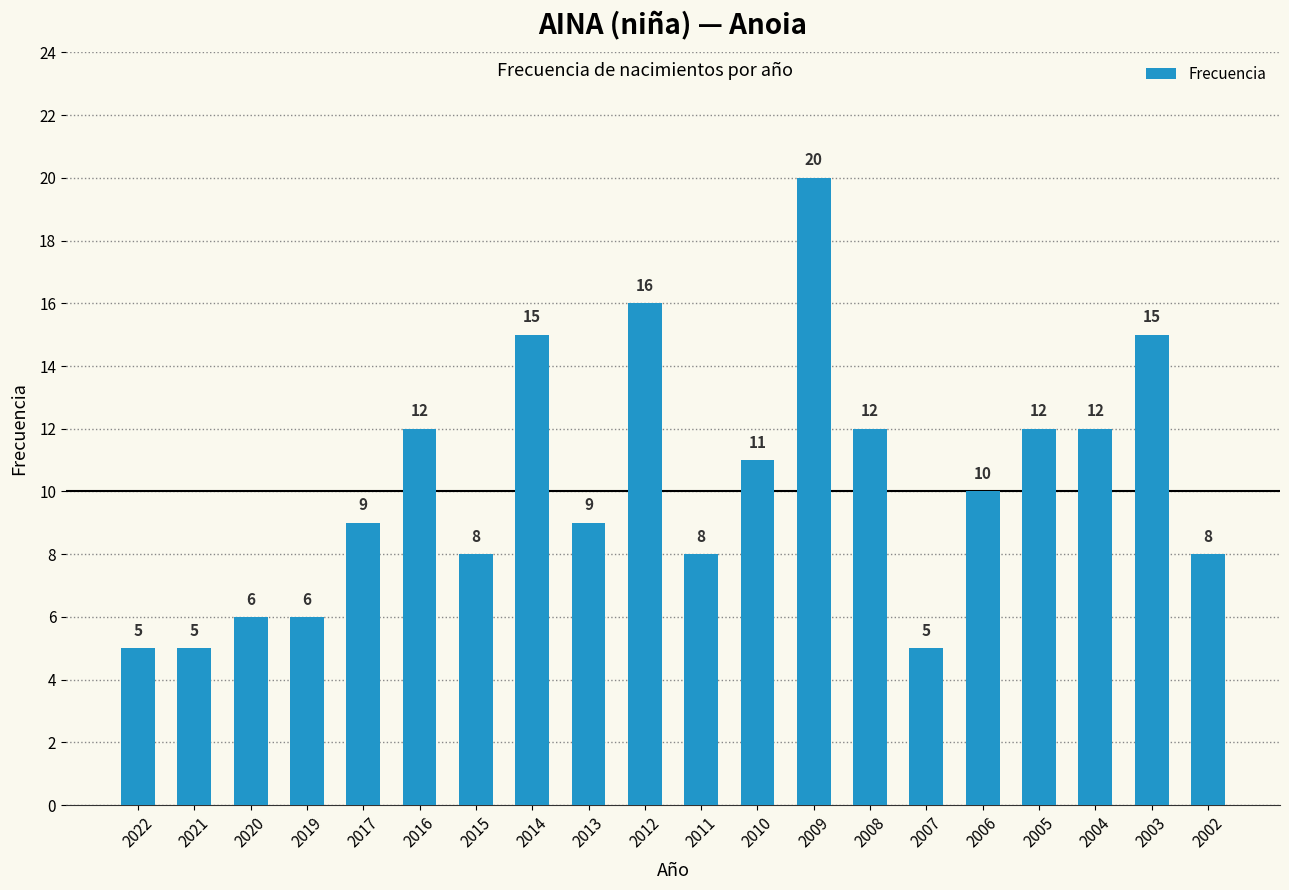

How many bars are there in total?

20